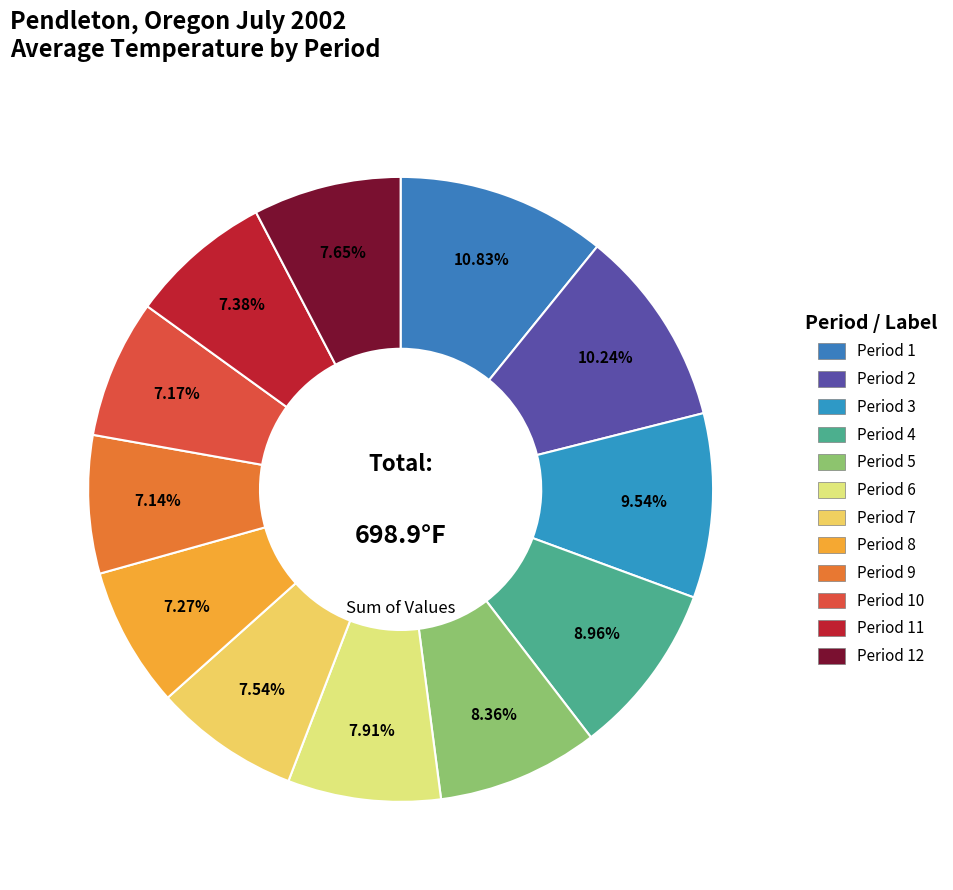

The Period 2 slice represents 10% of the pie. True or false?

True